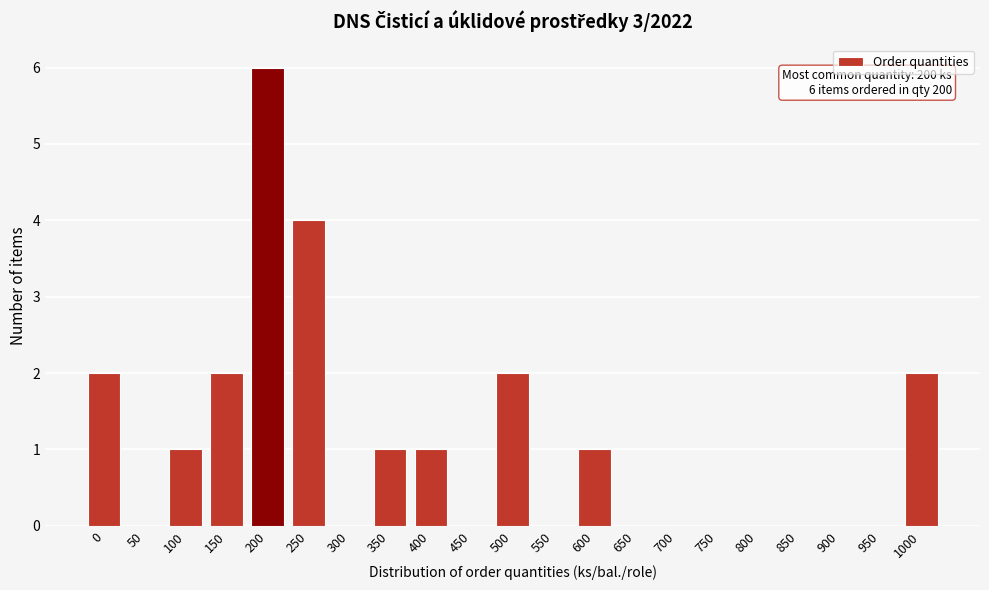

Reading right to left, what are all the values shown in this chart?

1000=2	950=0	900=0	850=0	800=0	750=0	700=0	650=0	600=1	550=0	500=2	450=0	400=1	350=1	300=0	250=4	200=6	150=2	100=1	50=0	0=2